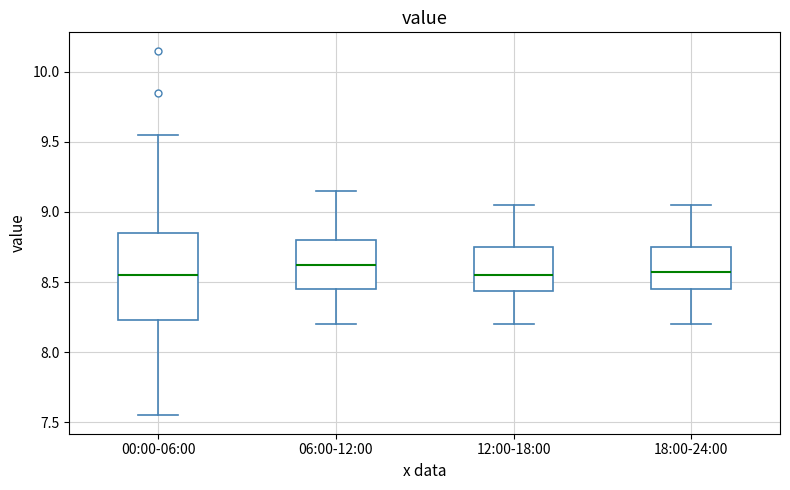

Which box's median line is the highest?

06:00-12:00